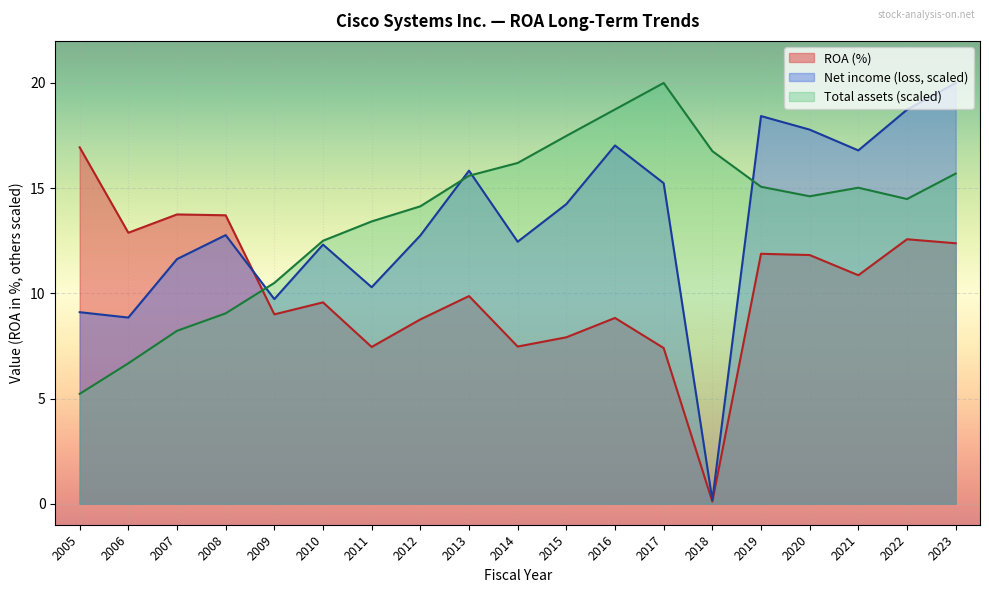

Reading right to left, extract all data points from this chart.

ROA: 12.4	12.6	10.9	11.8	11.9	0.1	7.4	8.8	7.9	7.5	9.9	8.8	7.4	9.6	9.0	13.7	13.8	12.9	16.9
Net income (loss): 20.0	18.7	16.8	17.8	18.4	0.2	15.2	17.0	14.2	12.5	15.8	12.8	10.3	12.3	9.7	12.8	11.6	8.8	9.1
Total assets: 15.7	14.5	15.0	14.6	15.1	16.8	20.0	18.7	17.5	16.2	15.6	14.1	13.4	12.5	10.5	9.0	8.2	6.7	5.2